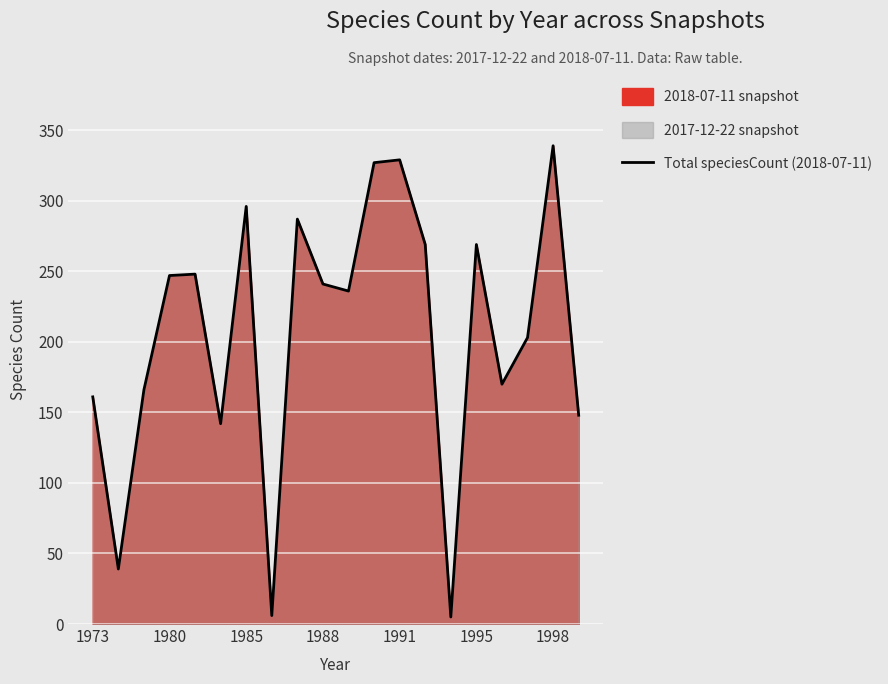

Where is the data nearest to the value 172?

16